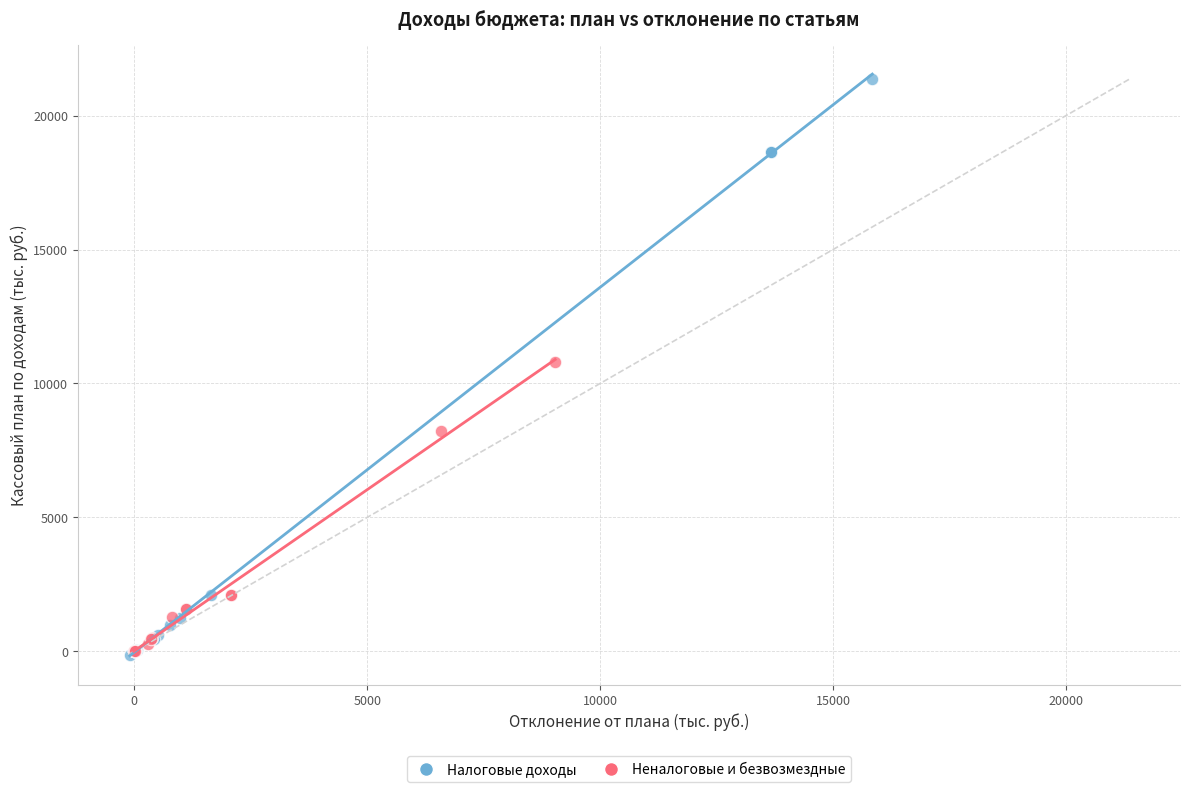

Which series has the widest spread of Y values?

Налоговые доходы